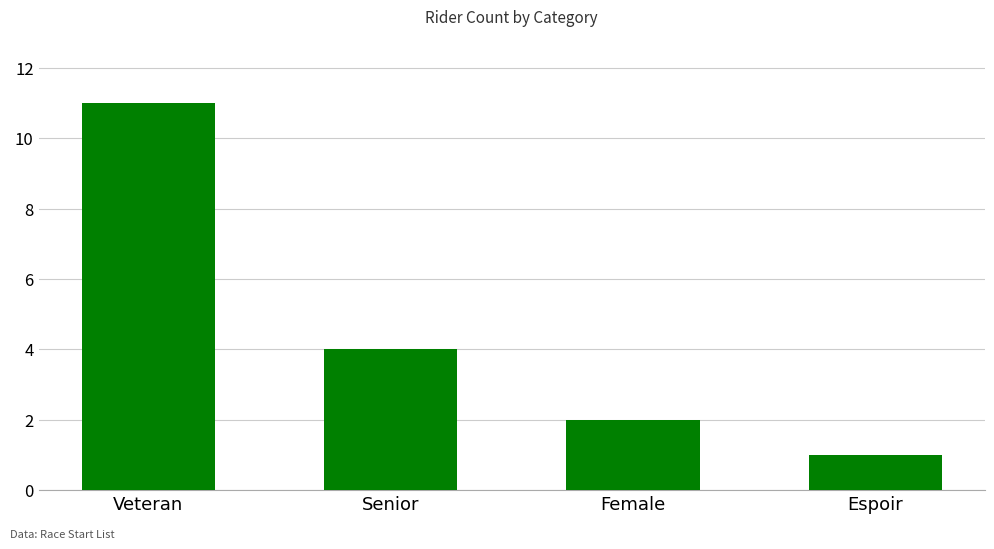

What is the sum of the values at Espoir and Senior?

5